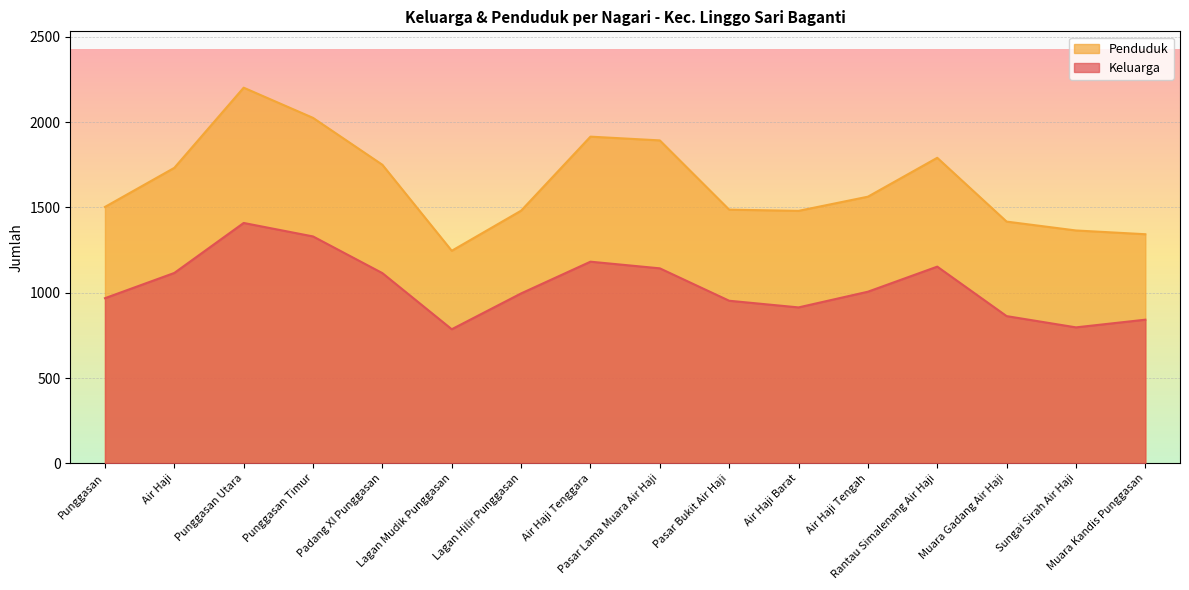

What is the label of the 3rd point from the right?

Muara Gadang Air Haji